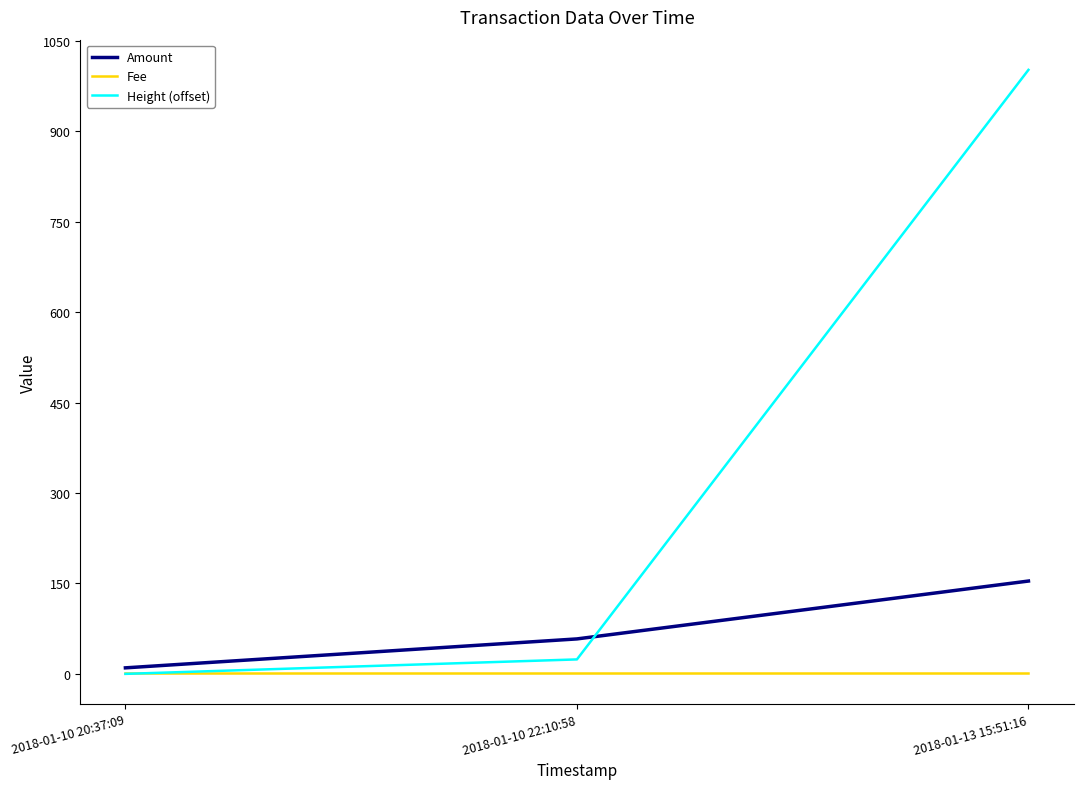

List the series in order of their overall mean, highest first.

Height (offset), Amount, Fee